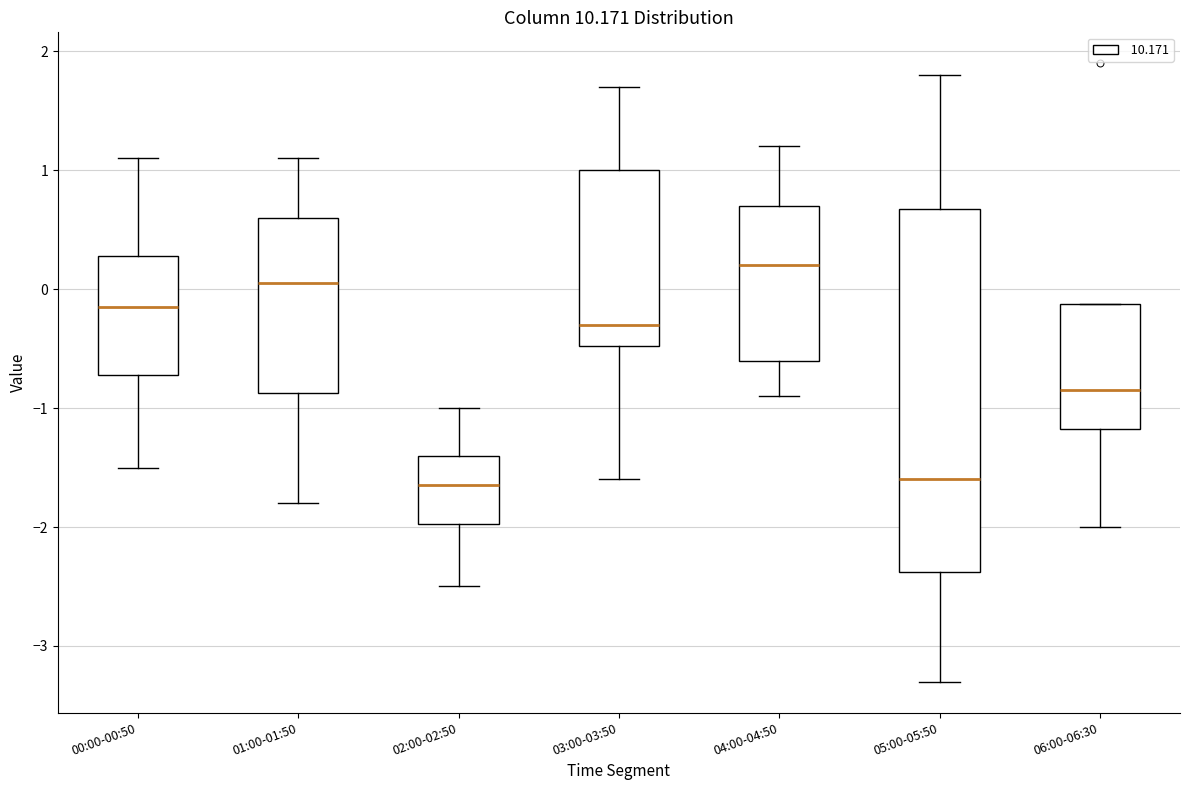

Where is the lower edge of the box for 01:00-01:50 on the y-axis? The values are not printed on the chart, so give them approximately, as read against the axis.

-0.9